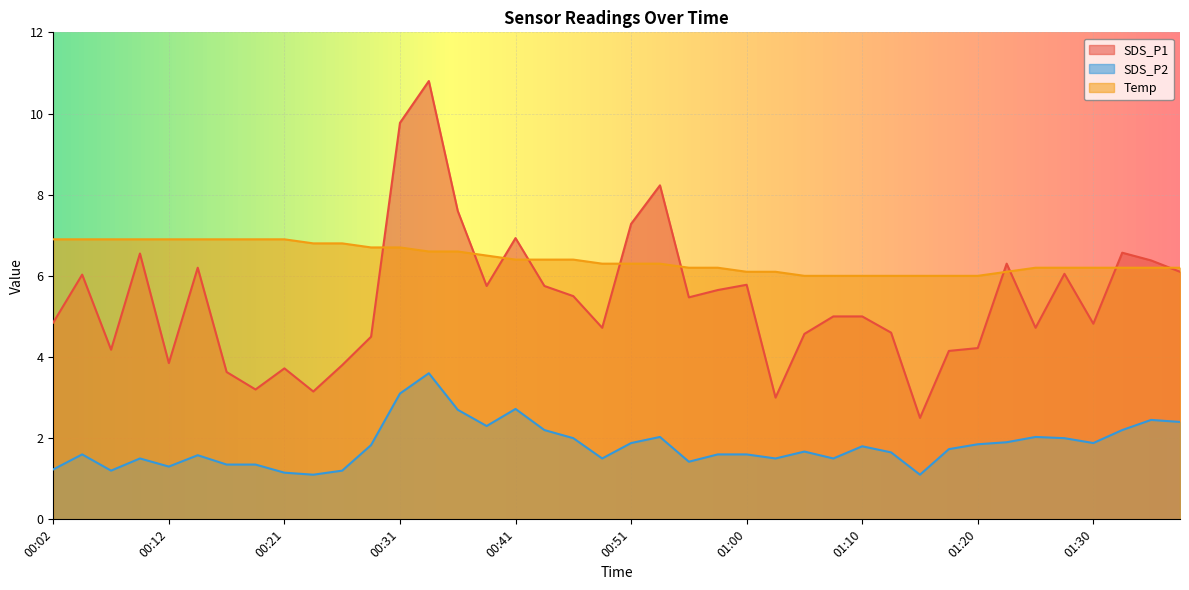

At how many categories does at least one series exceed 5?

40